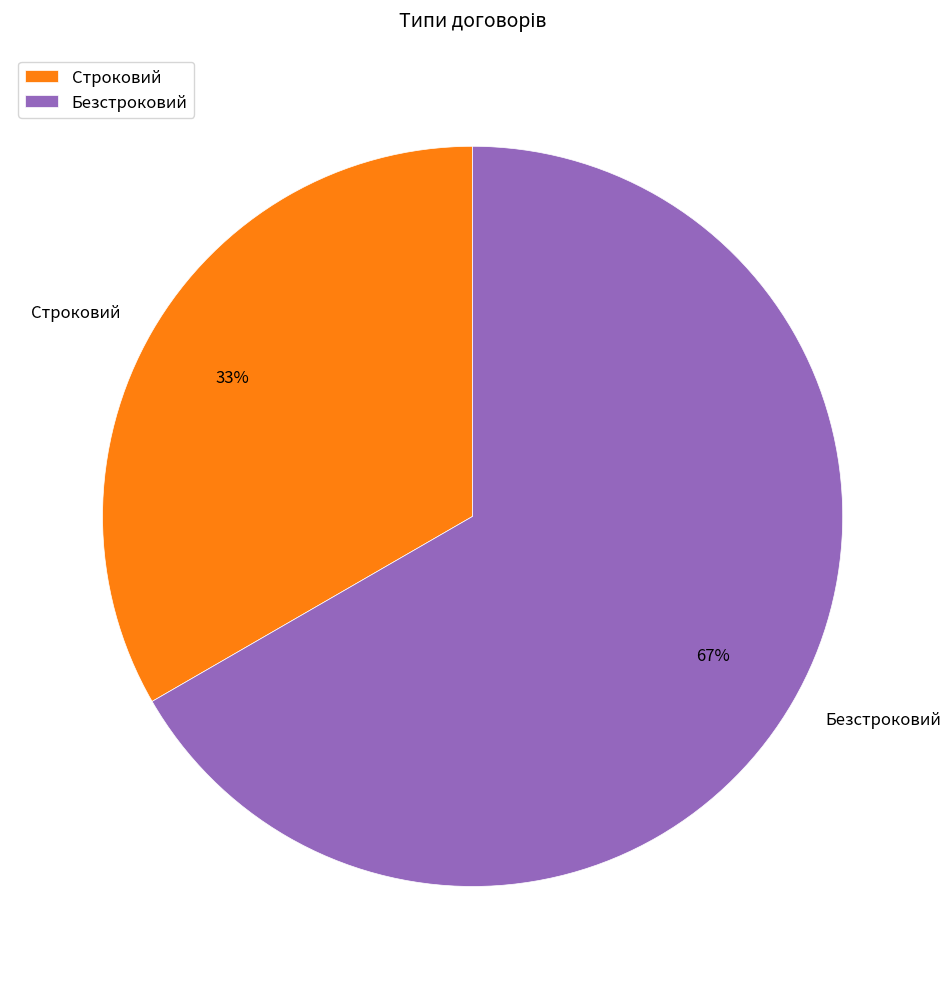

Is there any slice that represents more than half of the pie?

Yes